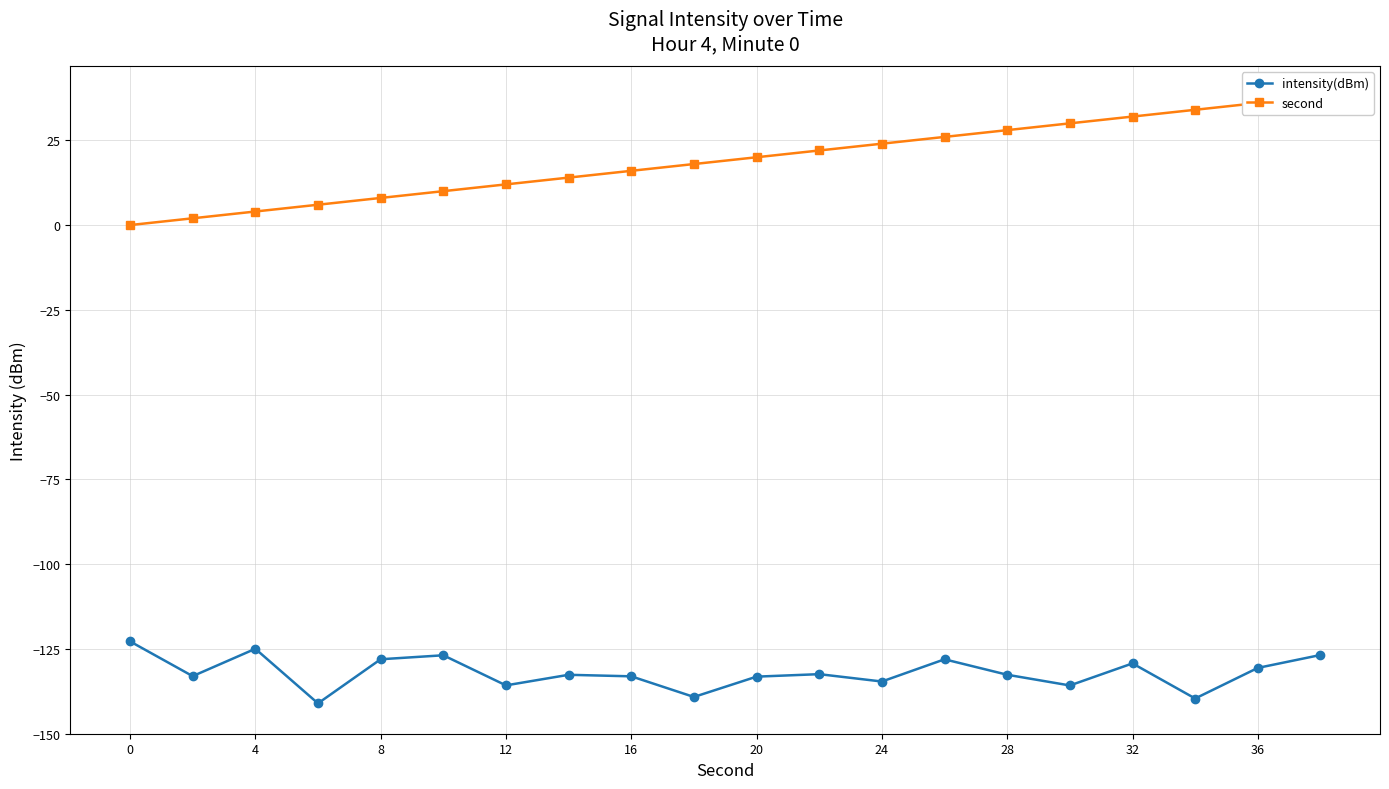

The intensity(dBm) series shows -134.6 at 24. True or false?

True